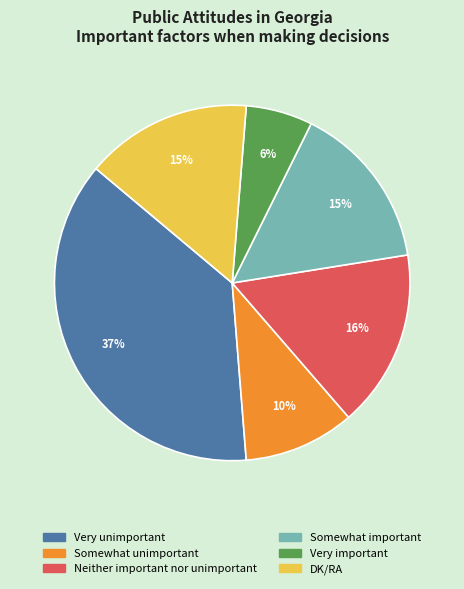

What percentage is the DK/RA slice, to the nearest percent?

15%